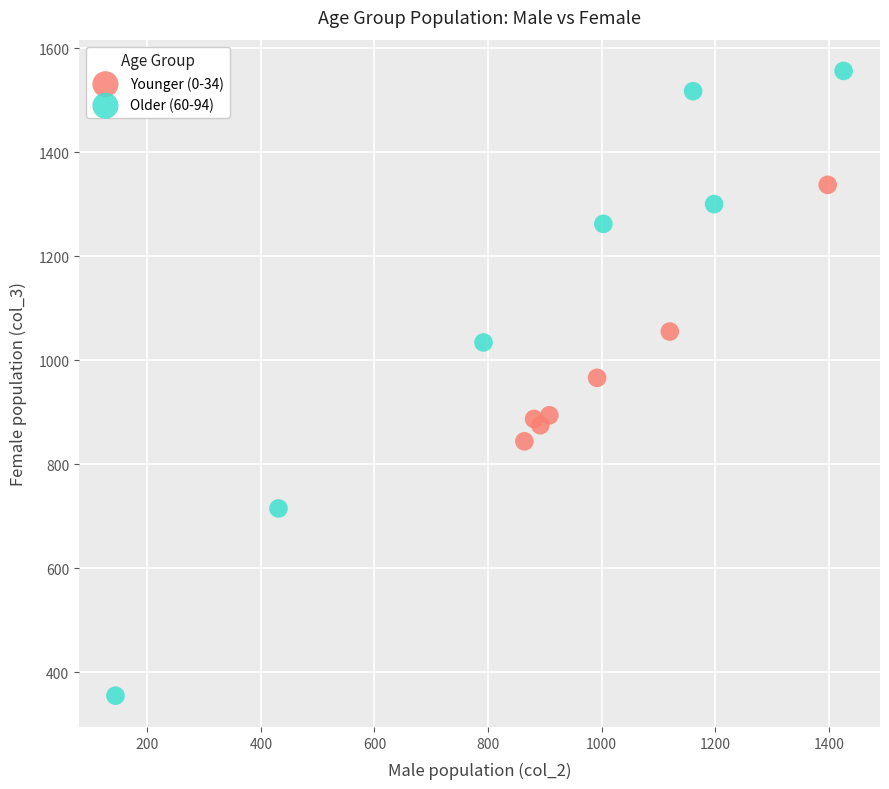

Which series contains the lowest Y value?

Older (60-94)